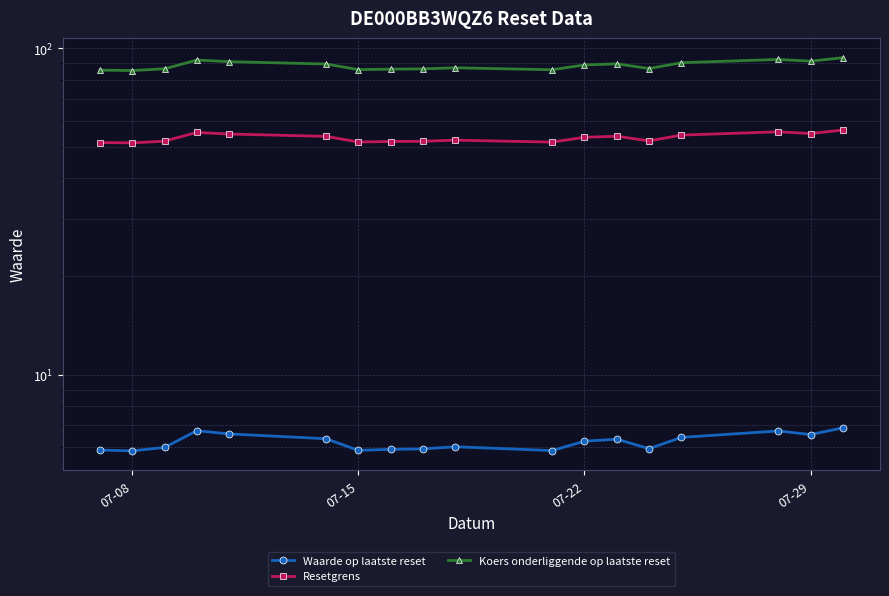

Rank the series by their average value, from lowest to highest.

Waarde op laatste reset, Resetgrens, Koers onderliggende op laatste reset